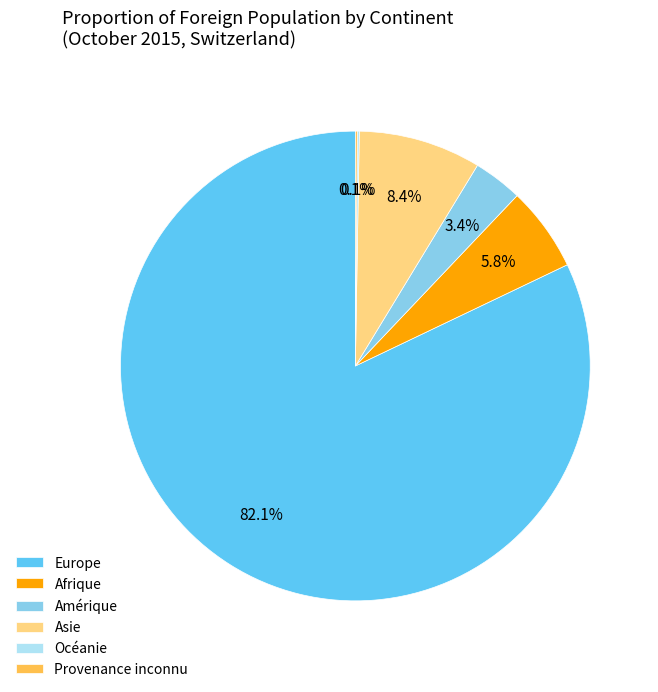

Does Europe represent more than half of the total?

Yes